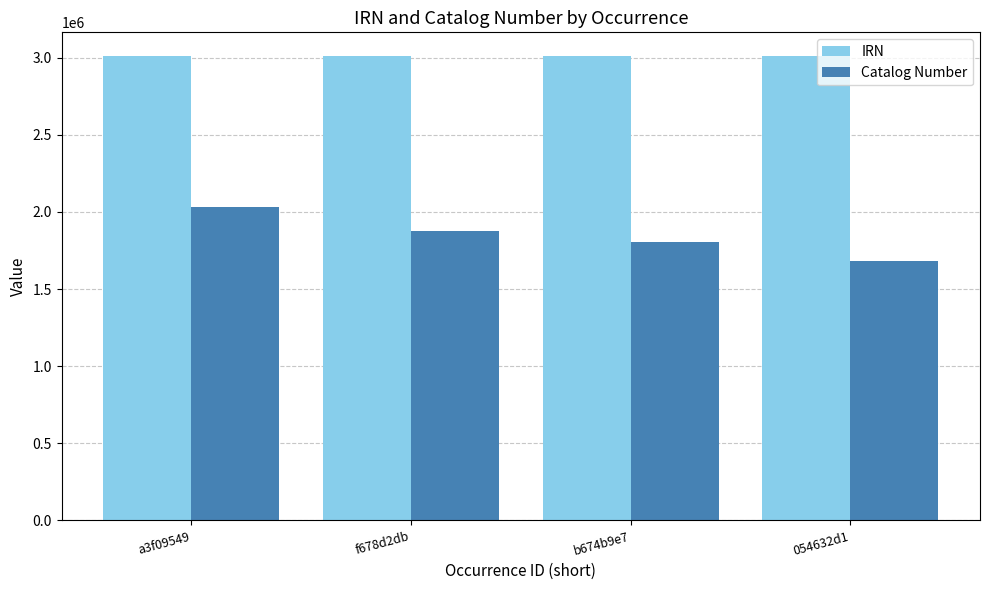

Is it true that IRN equals 3013748 at a3f09549?

True